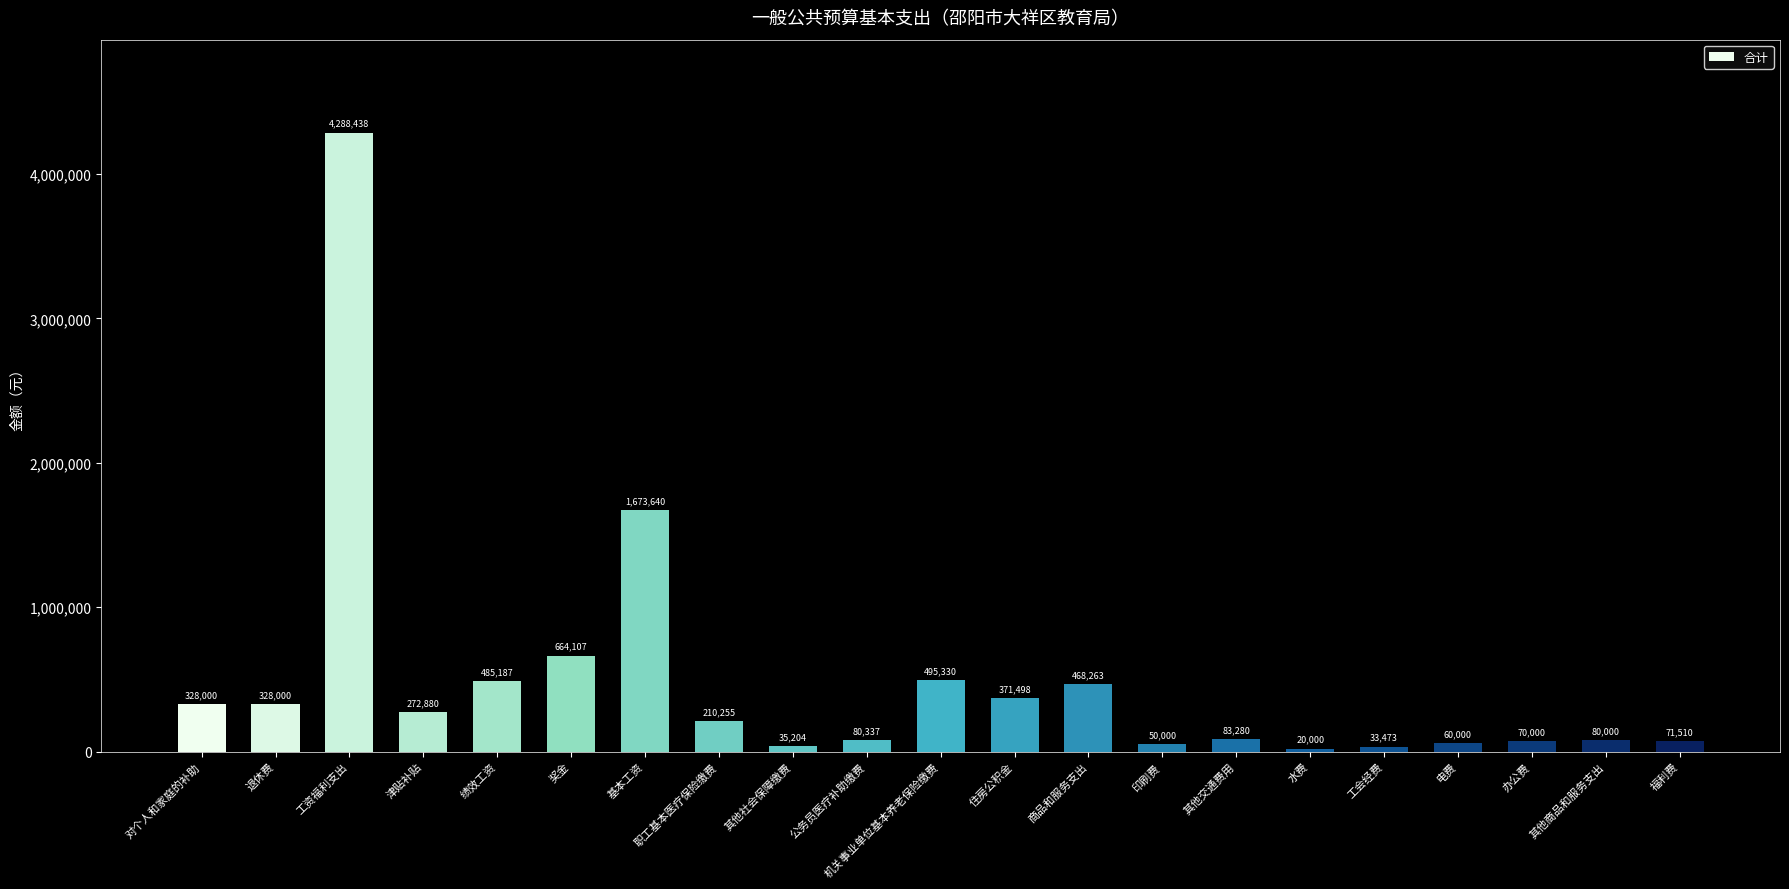

What position from the left is 印刷费?

14